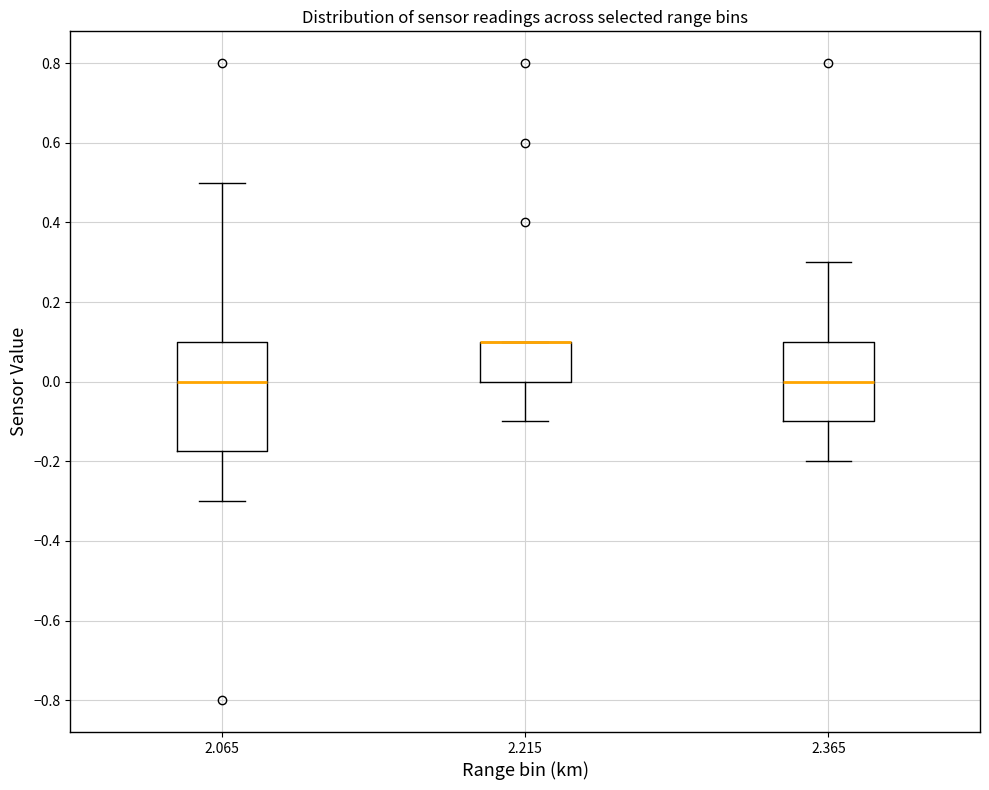

Which box is the tallest, from its lower edge to its upper edge?

2.065